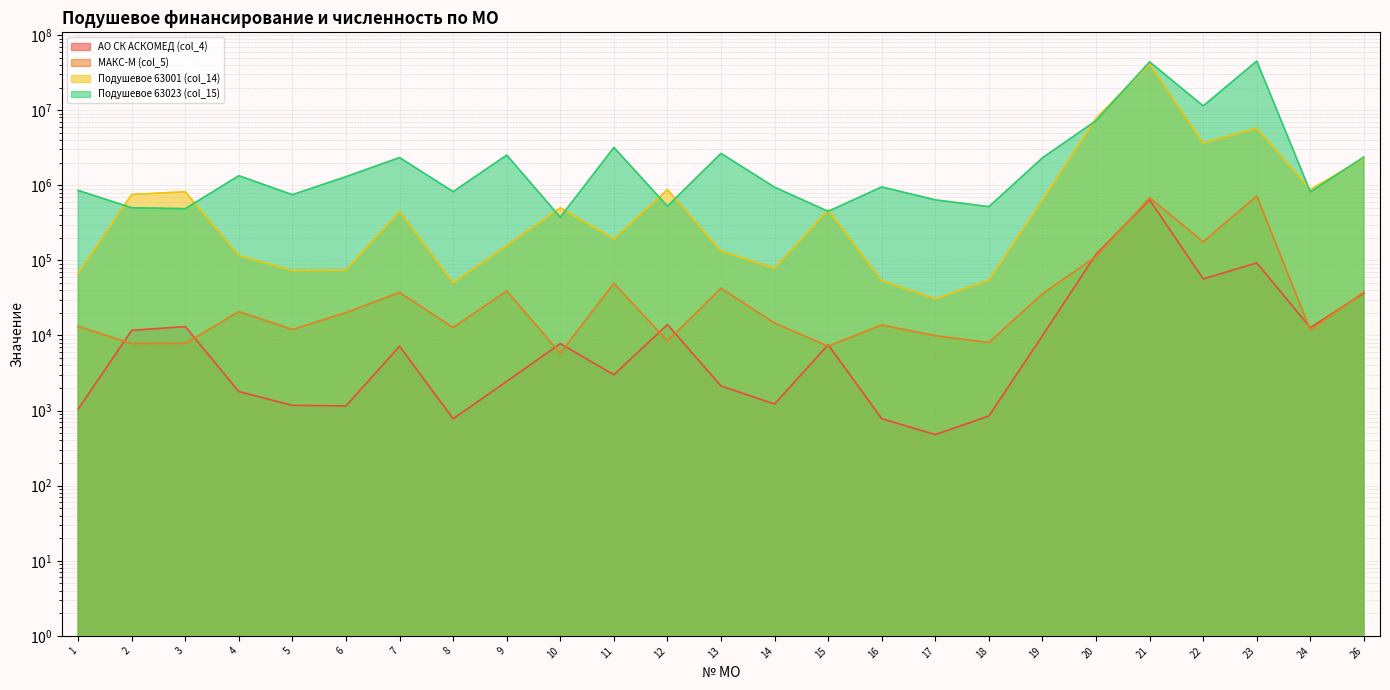

True or false: Подушевое 63001 (col_14) has more than 1 points higher than both neighbors.

True